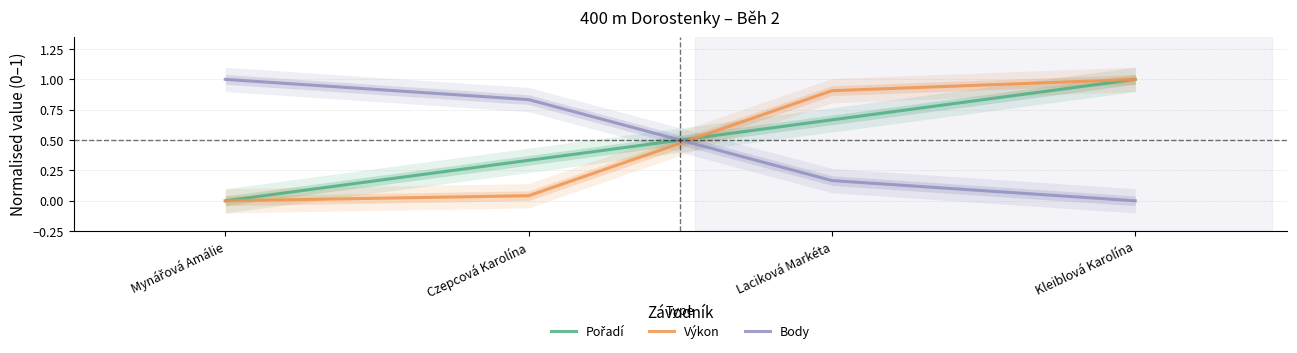

At which label is Body closest to 0?

Kleiblová Karolína